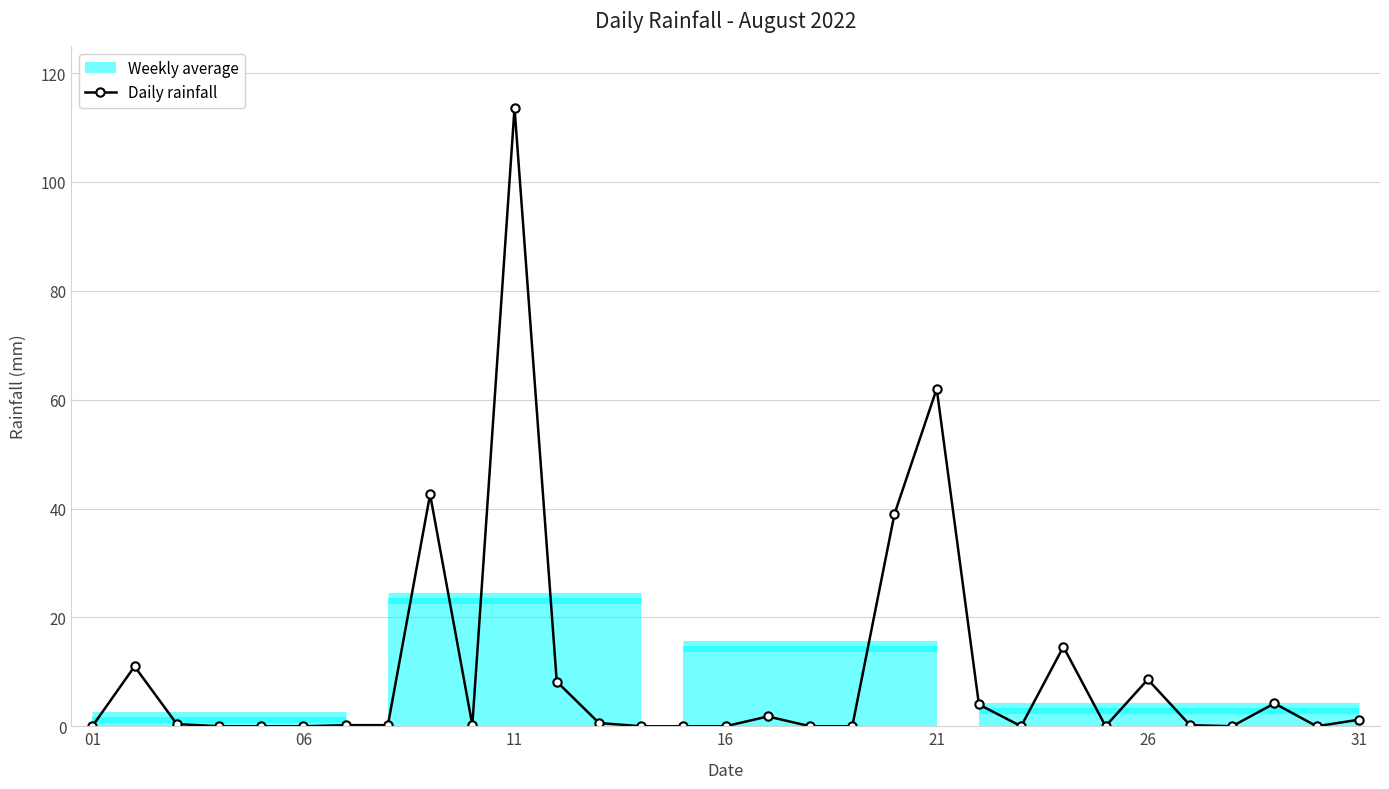

Which category has the lowest value across all series?

01